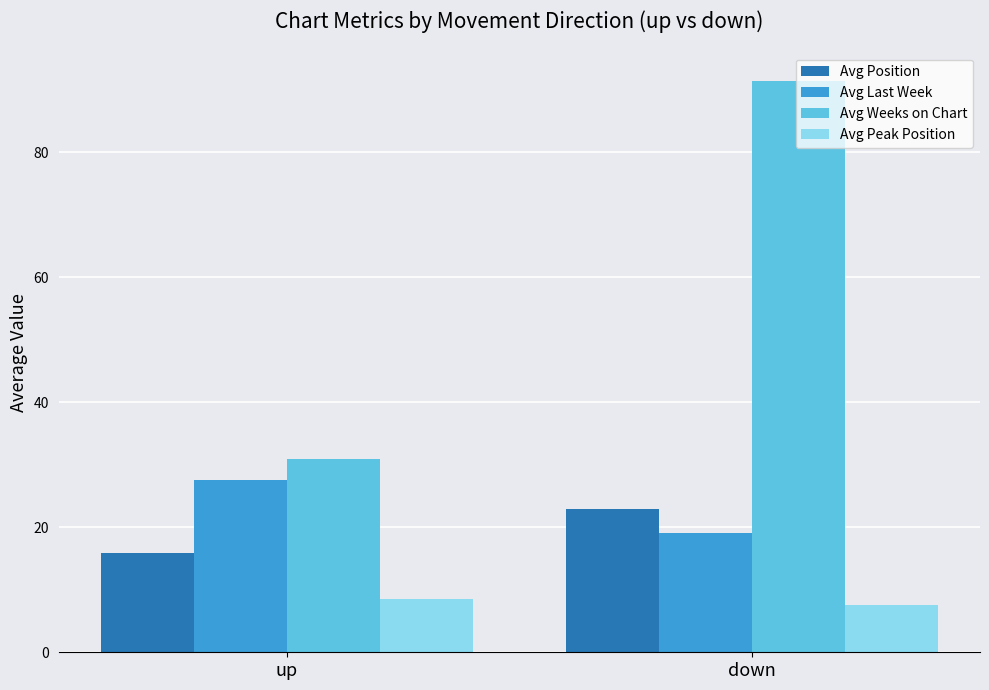

Does the chart contain stacked bars?

No